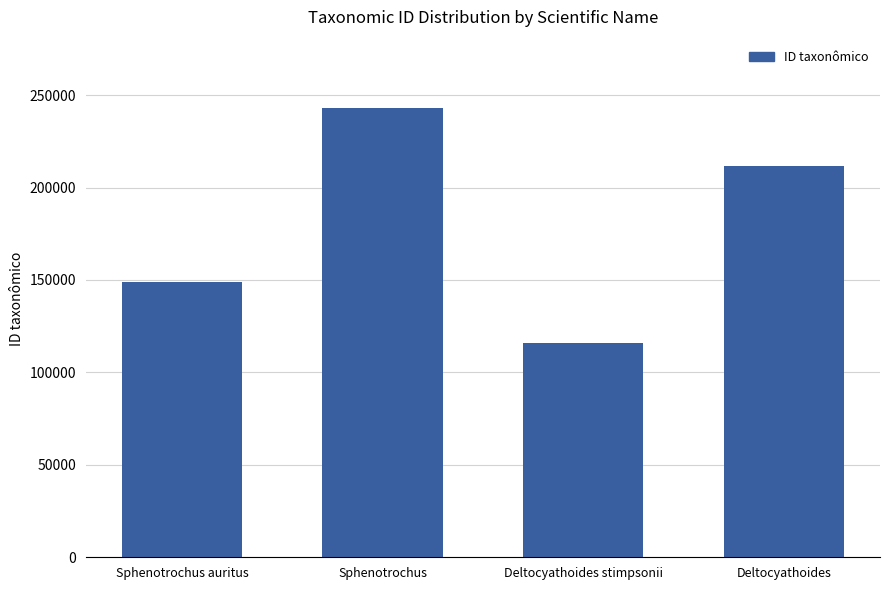

What is the greatest value displayed?

242966